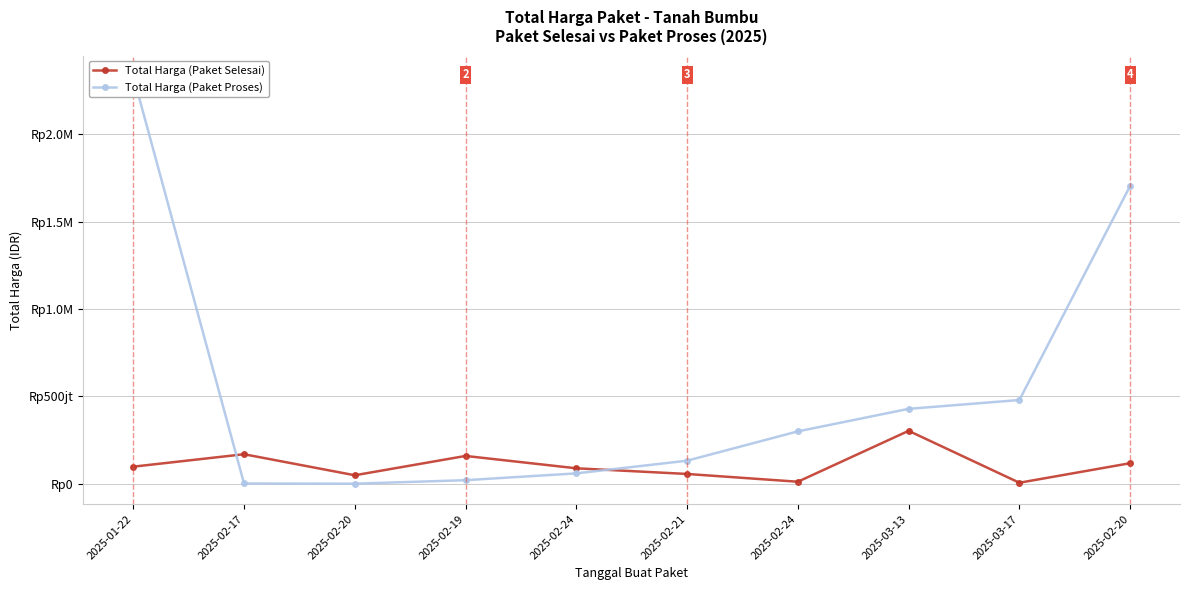

Rank the series by their maximum value, from lowest to highest.

Total Harga (Paket Selesai), Total Harga (Paket Proses)